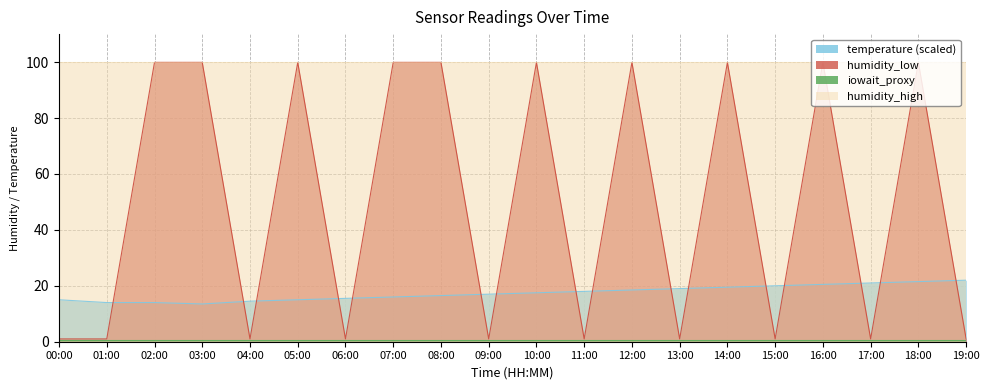

What position from the left is 05:00?

6